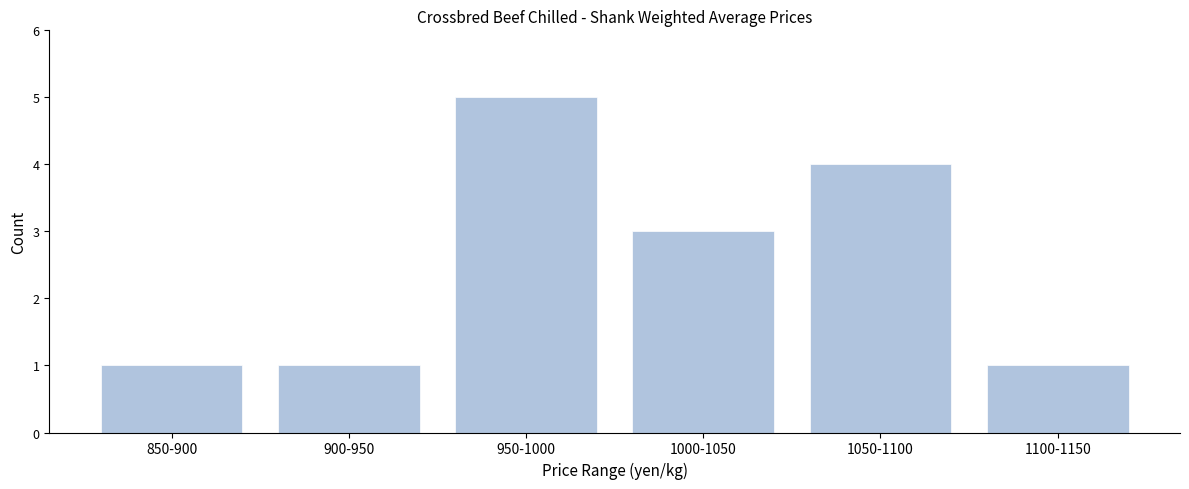

Reading right to left, transcribe all the data shown in this chart.

1	4	3	5	1	1